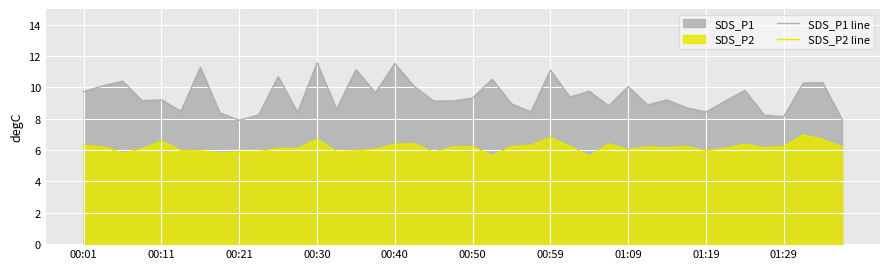

At 00:50, list the series in order from smallest to largest.

SDS_P2 line, SDS_P1 line